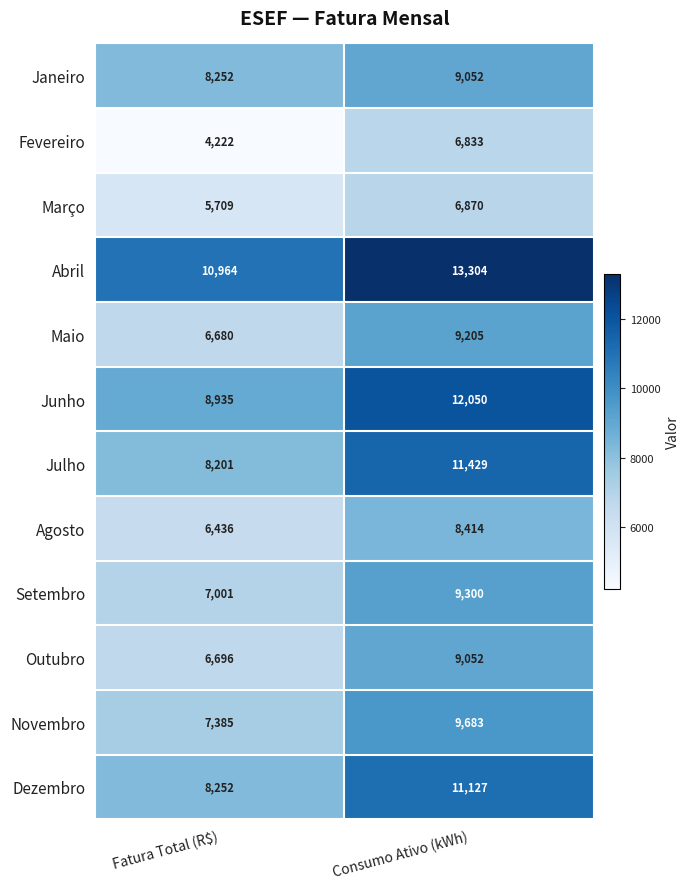

Reading left to right, what are all the values shown in this chart?

Janeiro: Fatura Total (R$)=8252	Consumo Ativo (kWh)=9052
Fevereiro: Fatura Total (R$)=4222	Consumo Ativo (kWh)=6833
Março: Fatura Total (R$)=5709	Consumo Ativo (kWh)=6870
Abril: Fatura Total (R$)=10964	Consumo Ativo (kWh)=13304
Maio: Fatura Total (R$)=6680	Consumo Ativo (kWh)=9205
Junho: Fatura Total (R$)=8935	Consumo Ativo (kWh)=12050
Julho: Fatura Total (R$)=8201	Consumo Ativo (kWh)=11429
Agosto: Fatura Total (R$)=6436	Consumo Ativo (kWh)=8414
Setembro: Fatura Total (R$)=7001	Consumo Ativo (kWh)=9300
Outubro: Fatura Total (R$)=6696	Consumo Ativo (kWh)=9052
Novembro: Fatura Total (R$)=7385	Consumo Ativo (kWh)=9683
Dezembro: Fatura Total (R$)=8252	Consumo Ativo (kWh)=11127